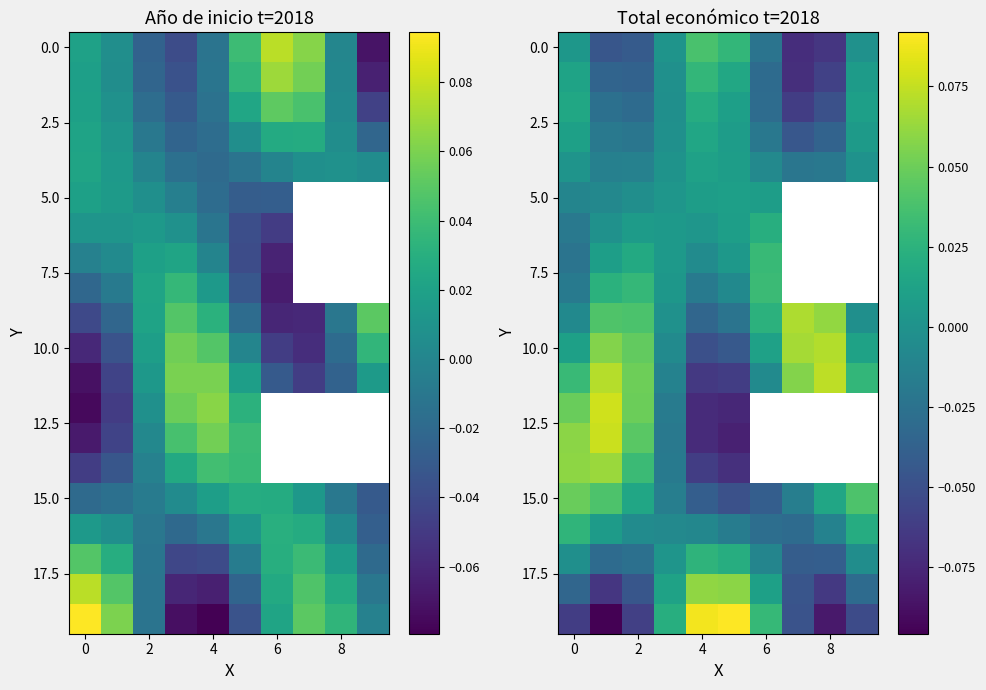

What is the maximum value shown in the chart?

0.1